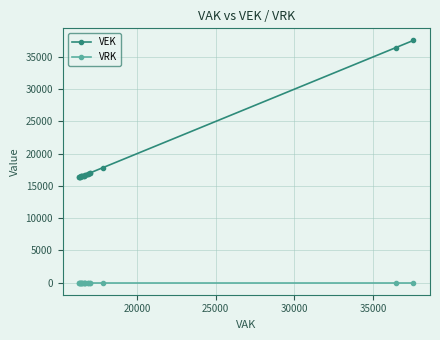

True or false: VEK has a value of 23944 at 8.

False